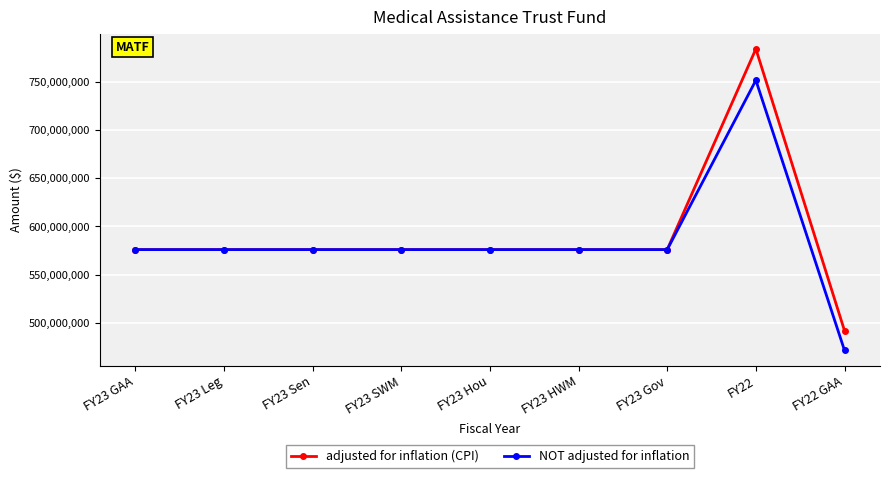

At which label does NOT adjusted for inflation reach its peak?

FY22